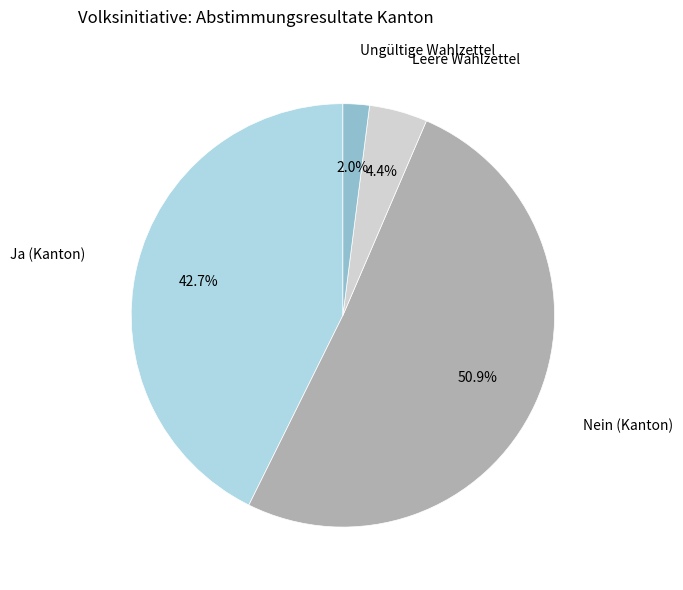

Does any single category account for the majority?

Yes